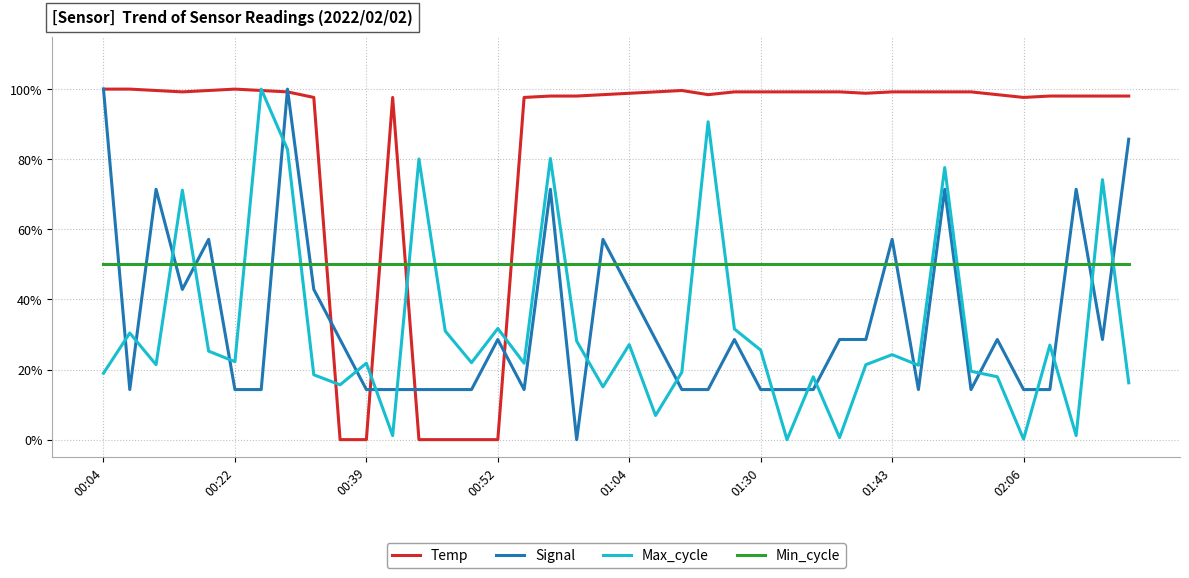

Does the chart display data point markers on the line(s)?

No